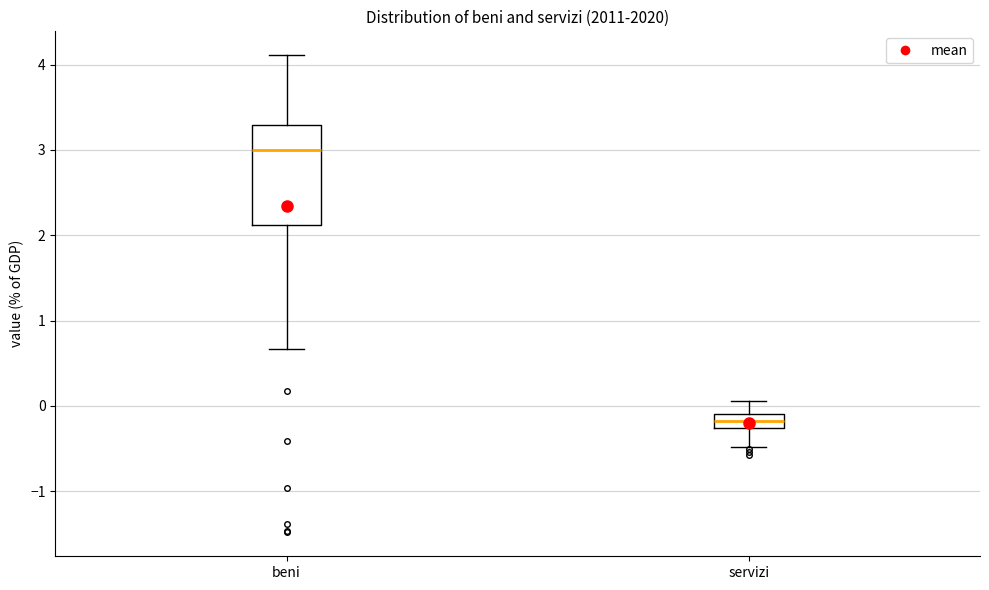

Where does the upper whisker of the box for servizi end on the y-axis? The values are not printed on the chart, so give them approximately, as read against the axis.

0.1